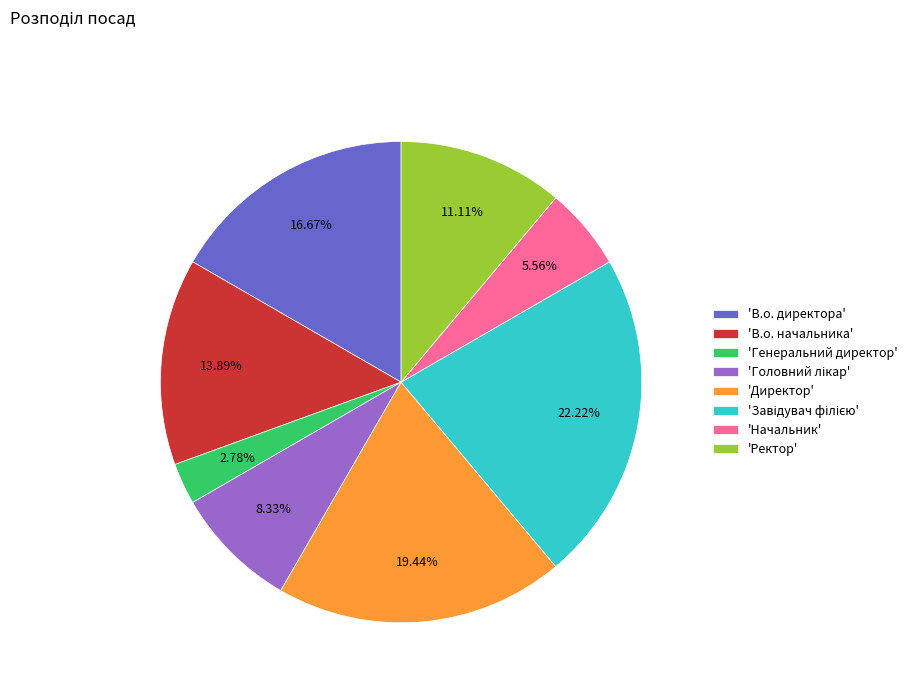

How many slices are in this pie chart?

8